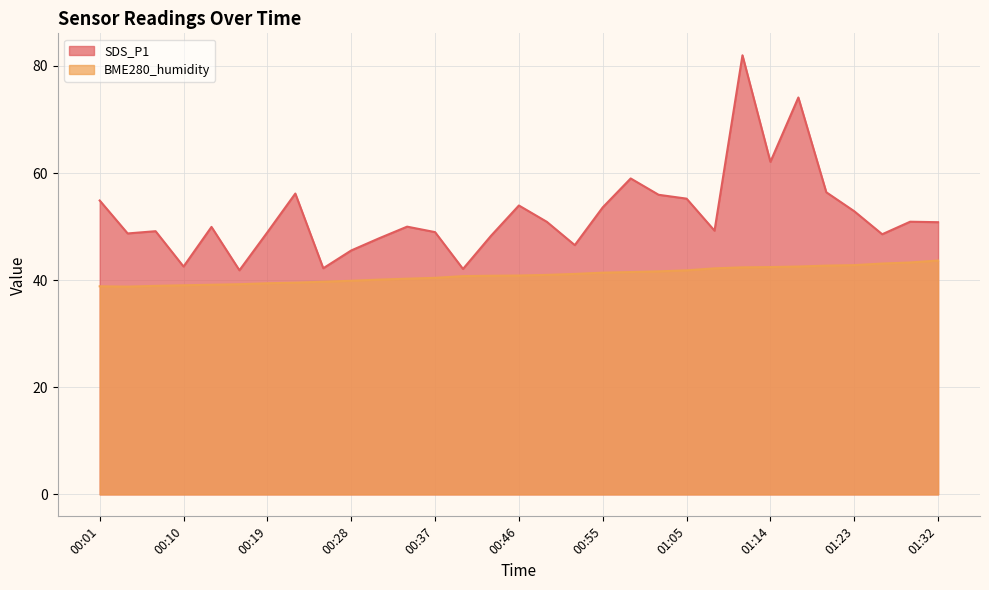

True or false: SDS_P1 and BME280_humidity intersect in this chart.

False